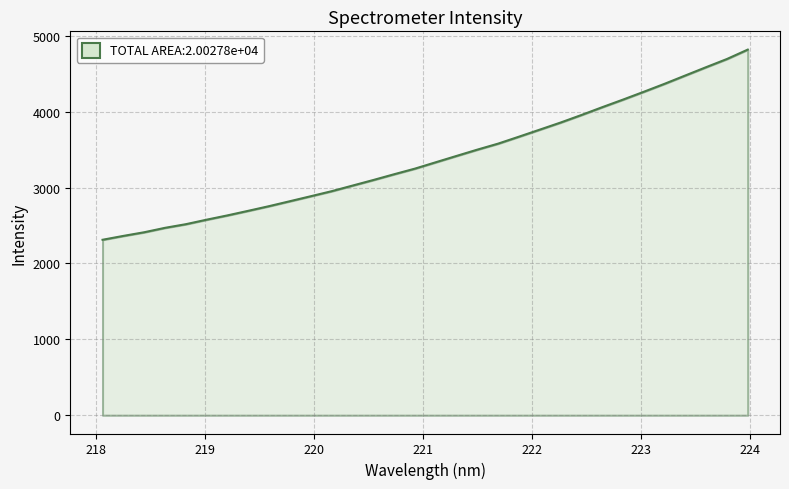

List the labels in order of value, smallest first.

218.0596, 218.2508, 218.442, 218.6332, 218.8244, 219.0156, 219.2067, 219.3979, 219.589, 219.7801, 219.9712, 220.1623, 220.3533, 220.5444, 220.7354, 220.9264, 221.1174, 221.3083, 221.4993, 221.6902, 221.8812, 222.0721, 222.263, 222.4538, 222.6447, 222.8355, 223.0264, 223.2172, 223.408, 223.5987, 223.7895, 223.9802